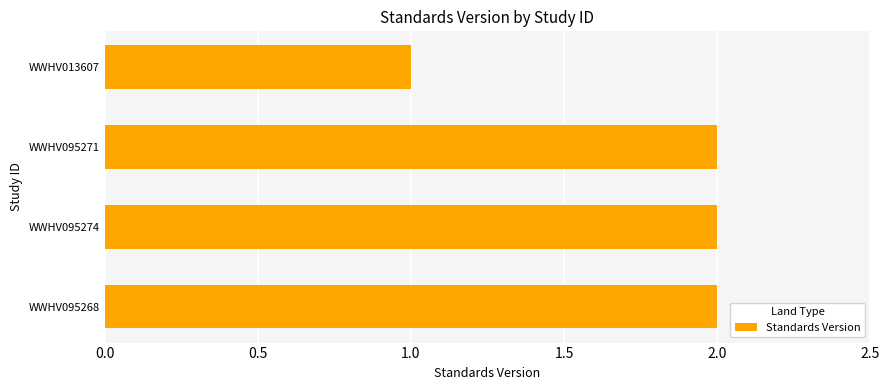

What is the minimum value shown in the chart?

1